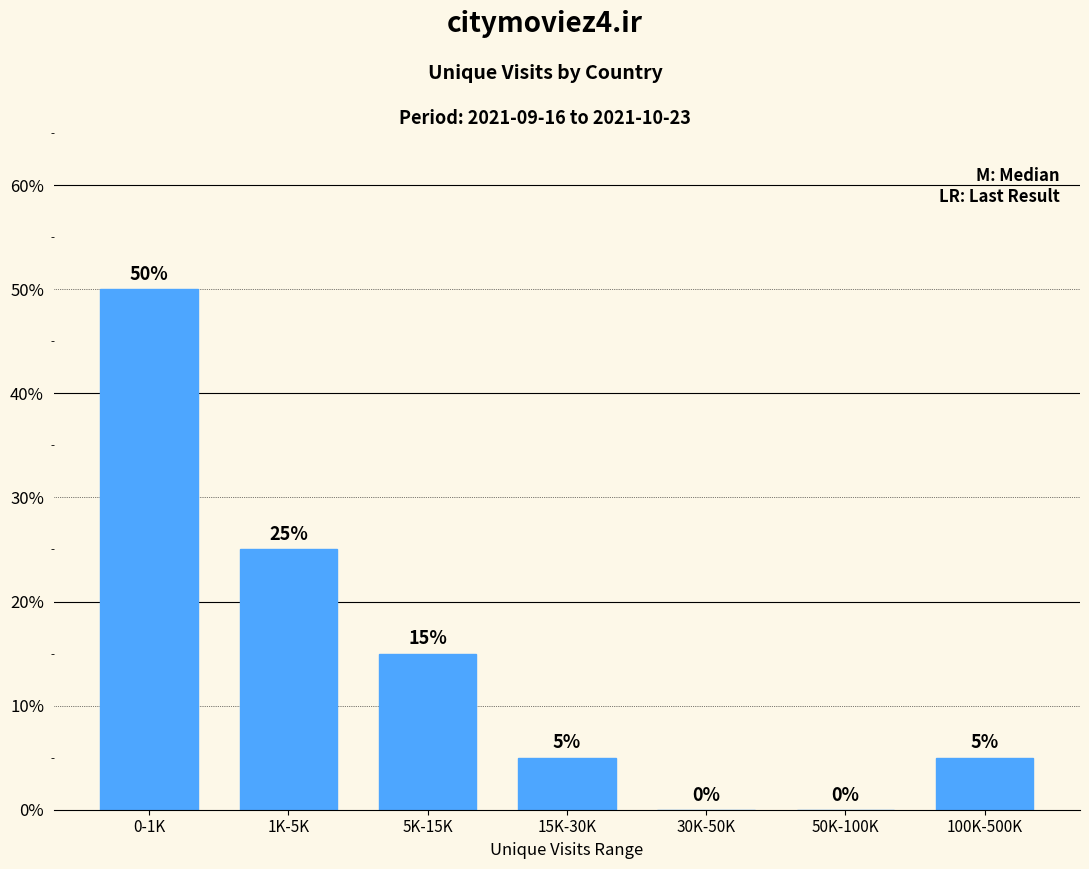

Reading left to right, extract all data points from this chart.

0-1K=50	1K-5K=25	5K-15K=15	15K-30K=5	30K-50K=0	50K-100K=0	100K-500K=5